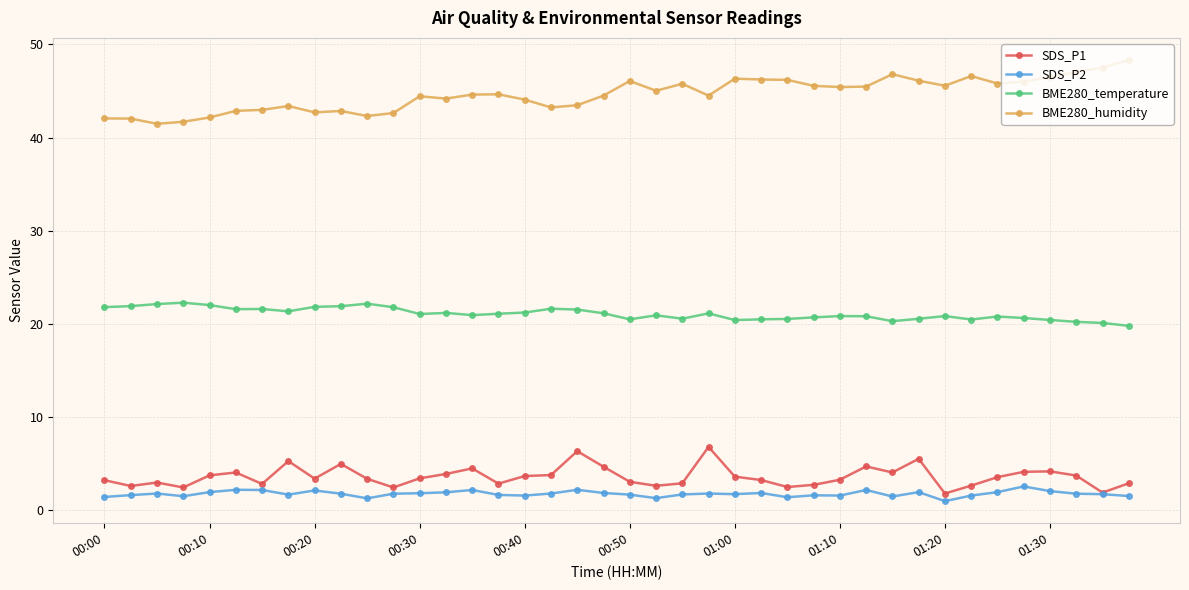

What is the difference between the second highest and second lowest values in the BME280_temperature series?

2.1